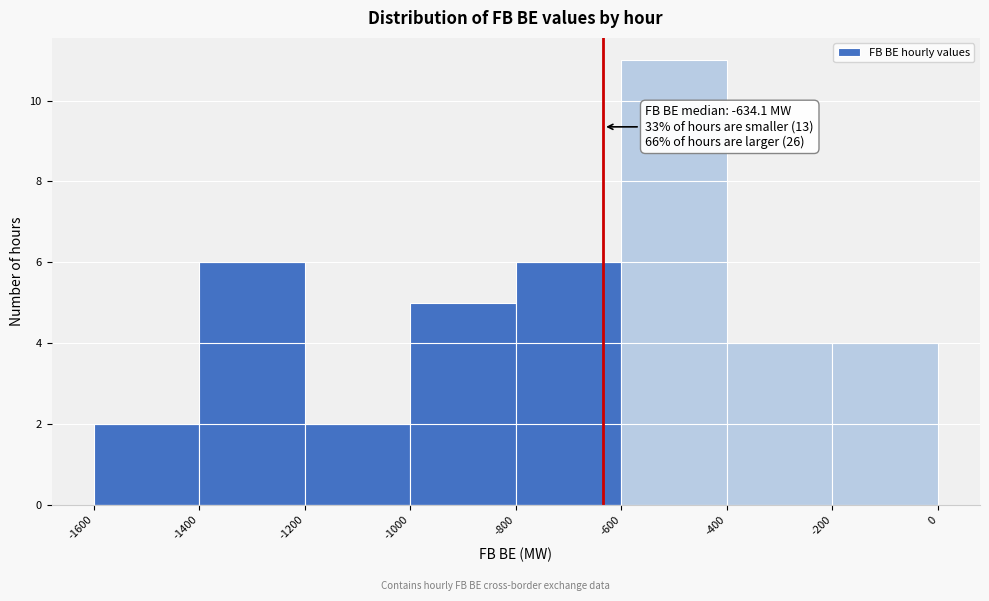

Over which range of the x-axis is the bar tallest?

-600 to -400